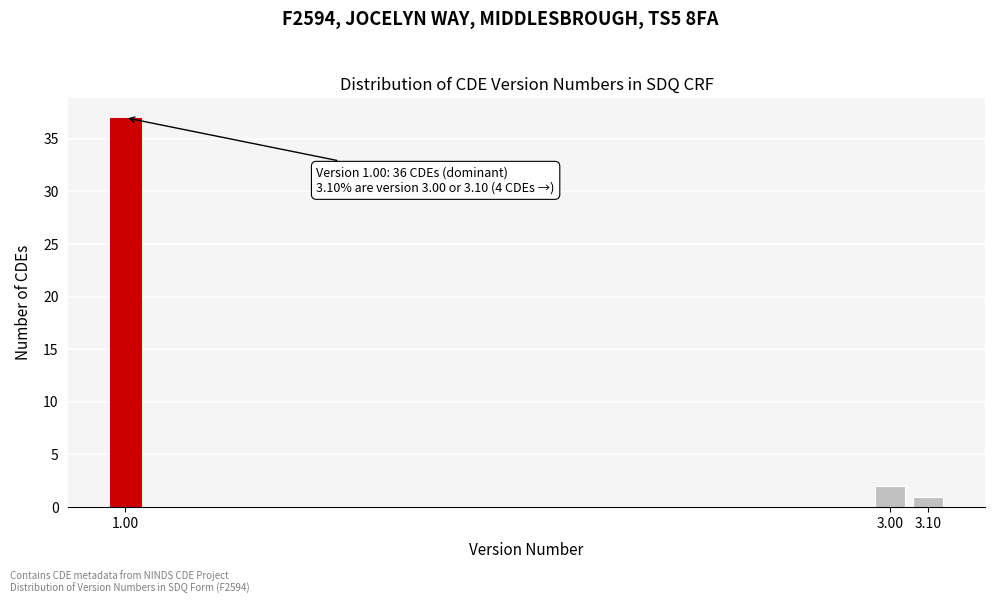

Reading left to right, what are all the values shown in this chart?

37	2	1